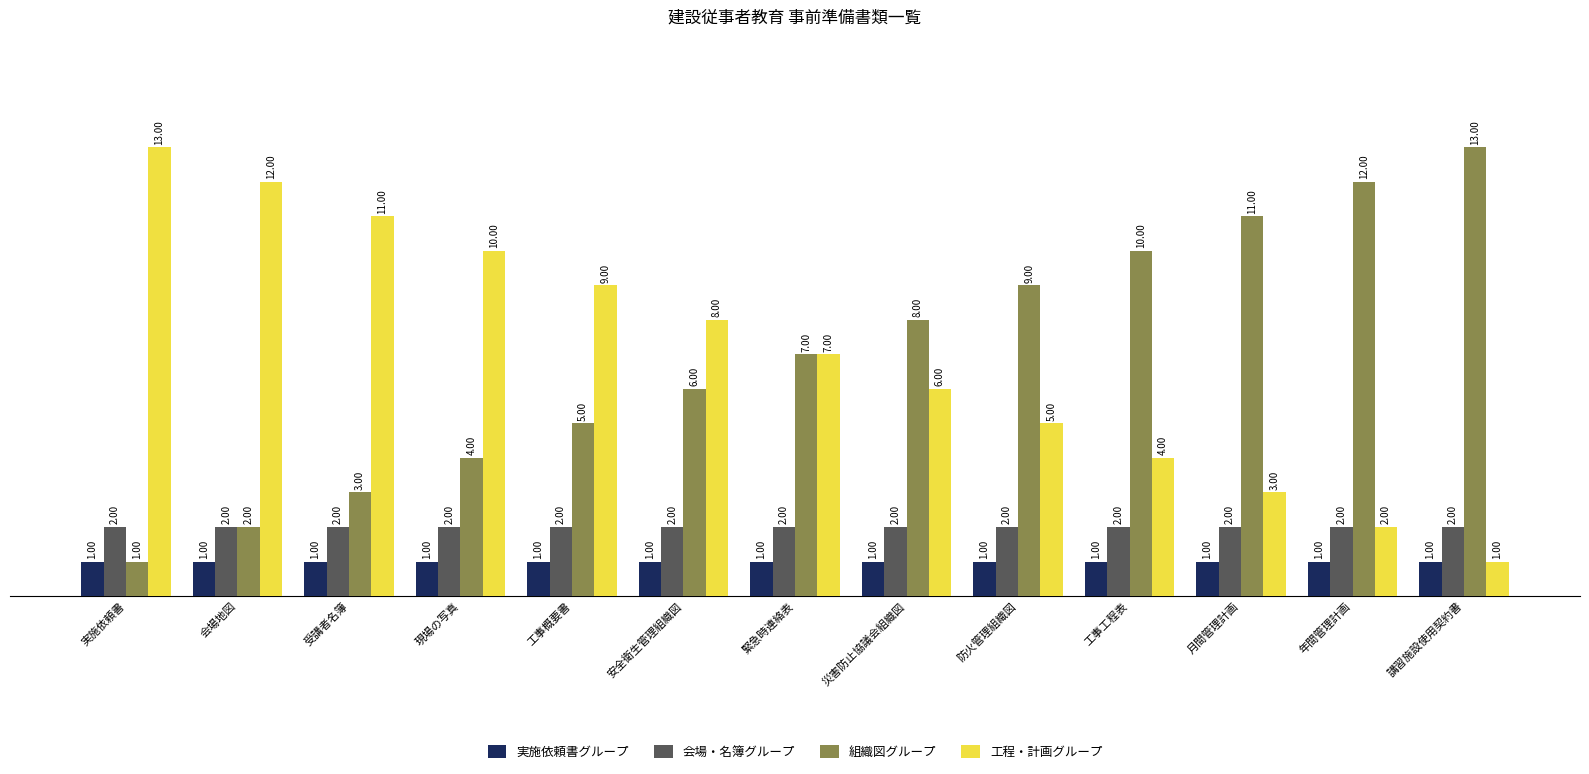

Reading left to right, list all the values displayed in this chart.

実施依頼書グループ: 実施依頼書=1	会場地図=1	受講者名簿=1	現場の写真=1	工事概要書=1	安全衛生管理組織図=1	緊急時連絡表=1	災害防止協議会組織図=1	防火管理組織図=1	工事工程表=1	月間管理計画=1	年間管理計画=1	講習施設使用契約書=1
会場・名簿グループ: 実施依頼書=2	会場地図=2	受講者名簿=2	現場の写真=2	工事概要書=2	安全衛生管理組織図=2	緊急時連絡表=2	災害防止協議会組織図=2	防火管理組織図=2	工事工程表=2	月間管理計画=2	年間管理計画=2	講習施設使用契約書=2
組織図グループ: 実施依頼書=1	会場地図=2	受講者名簿=3	現場の写真=4	工事概要書=5	安全衛生管理組織図=6	緊急時連絡表=7	災害防止協議会組織図=8	防火管理組織図=9	工事工程表=10	月間管理計画=11	年間管理計画=12	講習施設使用契約書=13
工程・計画グループ: 実施依頼書=13	会場地図=12	受講者名簿=11	現場の写真=10	工事概要書=9	安全衛生管理組織図=8	緊急時連絡表=7	災害防止協議会組織図=6	防火管理組織図=5	工事工程表=4	月間管理計画=3	年間管理計画=2	講習施設使用契約書=1